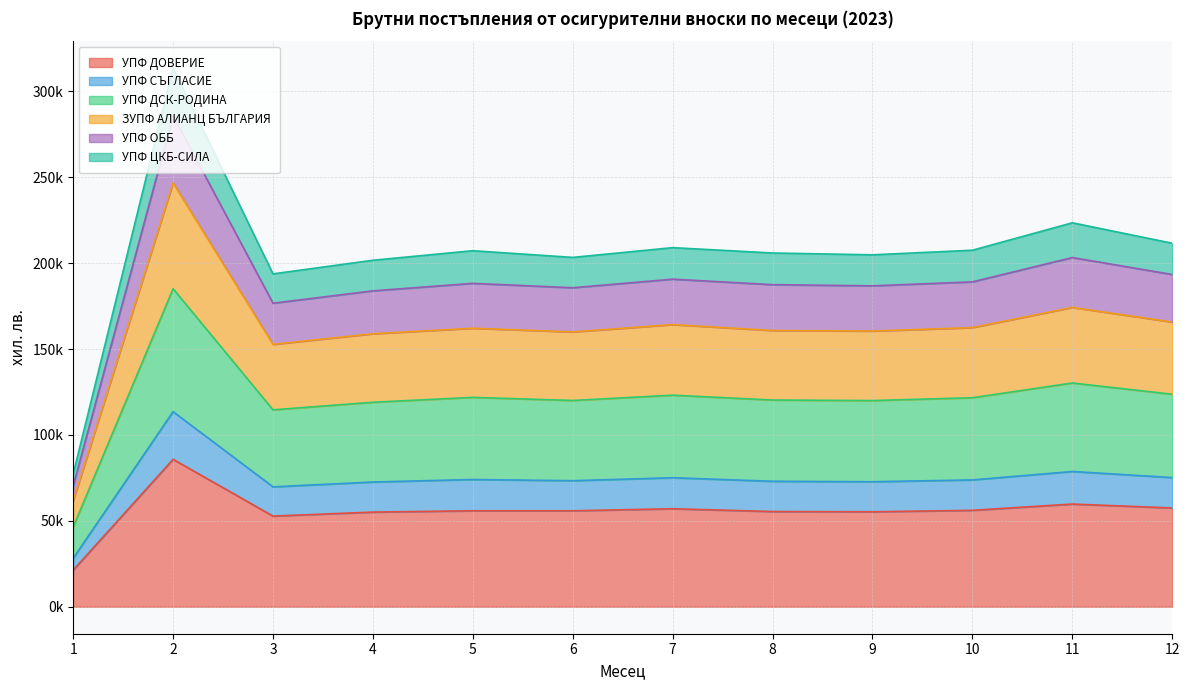

True or false: УПФ ОББ and УПФ СЪГЛАСИЕ cross at least once.

False